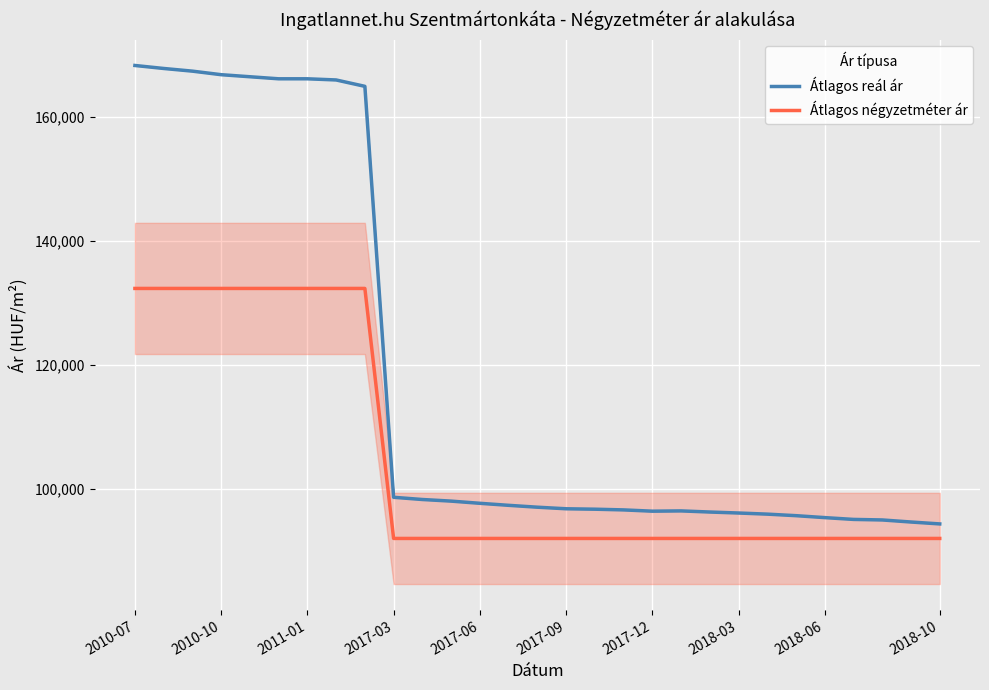

What is the total value across all series at 19?

188446